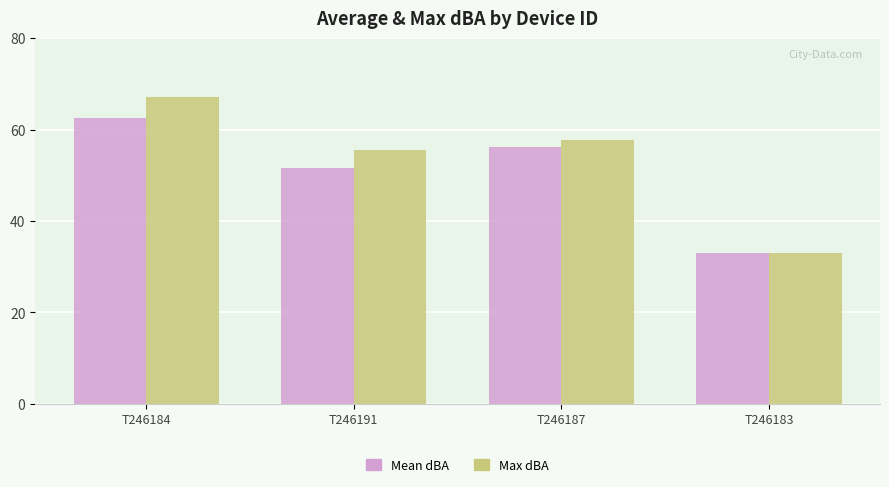

Reading right to left, extract all data points from this chart.

Mean dBA: 32.9	56.2	51.6	62.5
Max dBA: 33.1	57.8	55.6	67.2